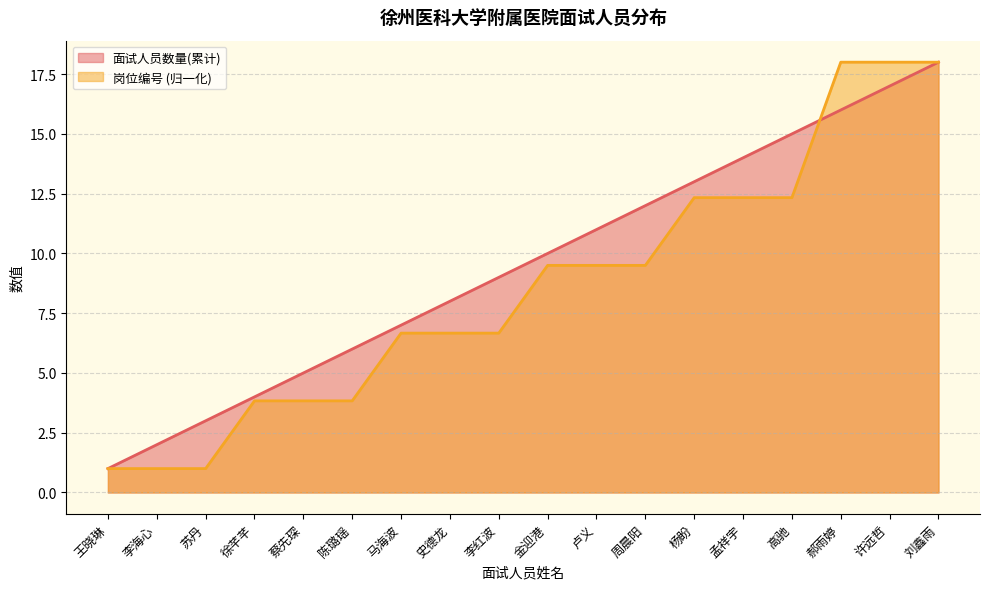

True or false: 面试人员数量(累计) and 岗位编号 cross at least once.

True